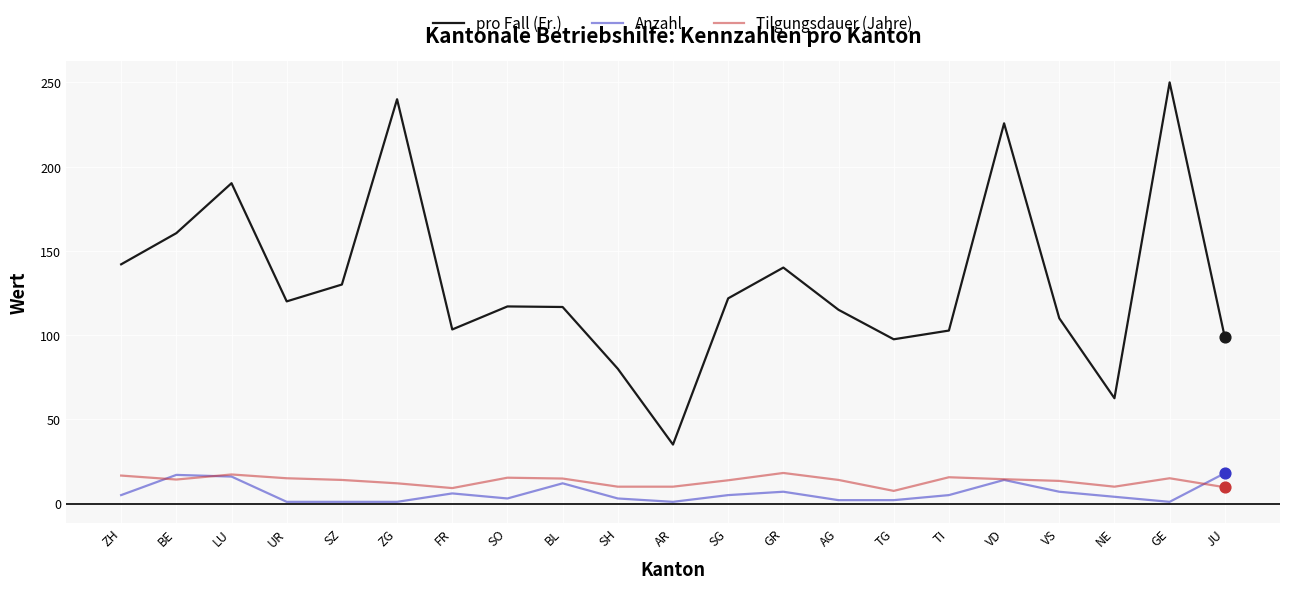

Which series has the largest total across all categories?

pro Fall (Fr.)